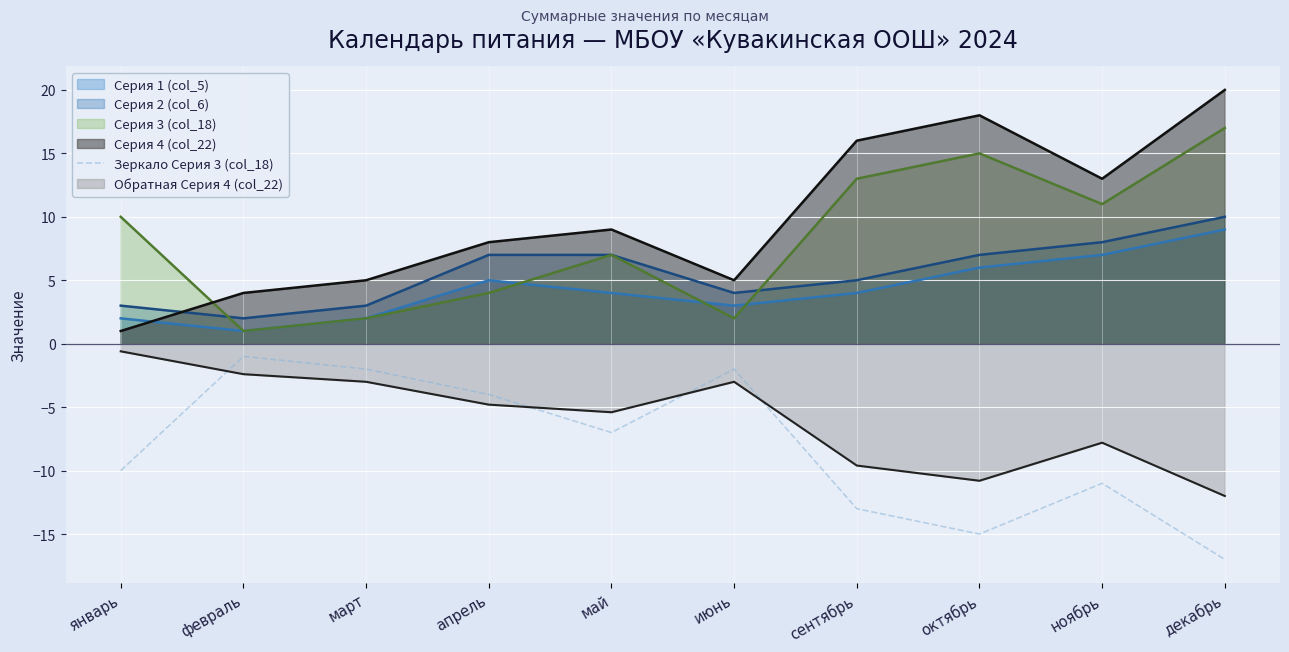

Reading left to right, list all the values displayed in this chart.

-10	-1	-2	-4	-7	-2	-13	-15	-11	-17